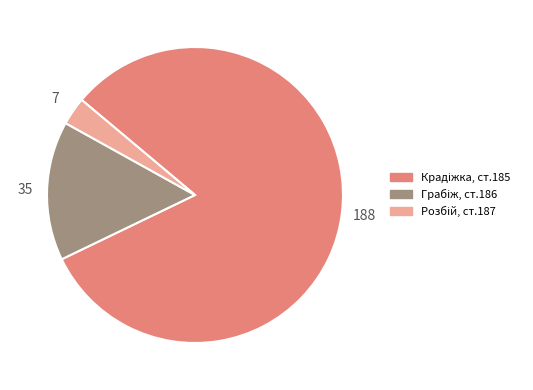

Does any single category account for the majority?

Yes